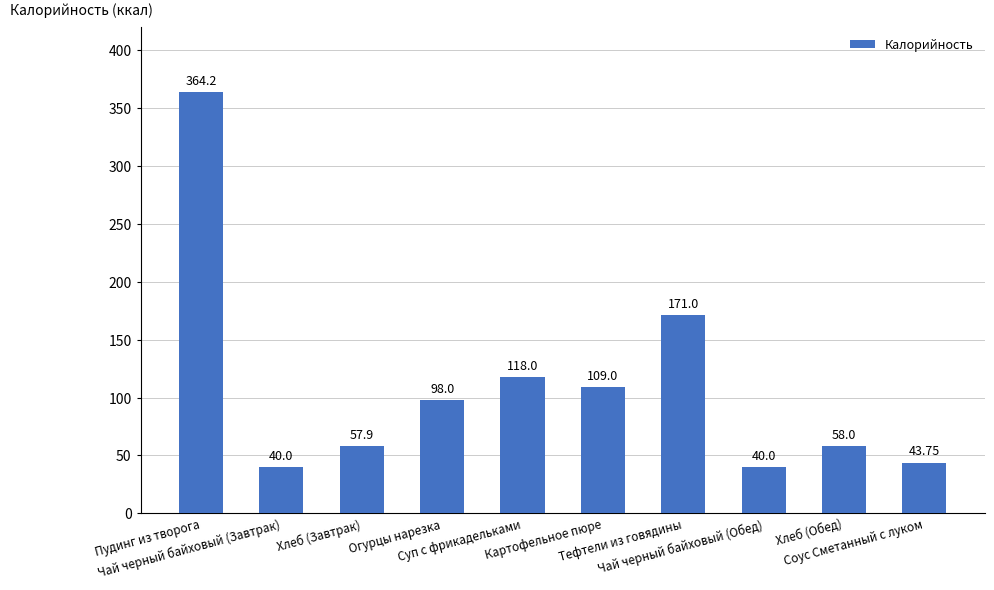

Count the number of data series in this chart.

1